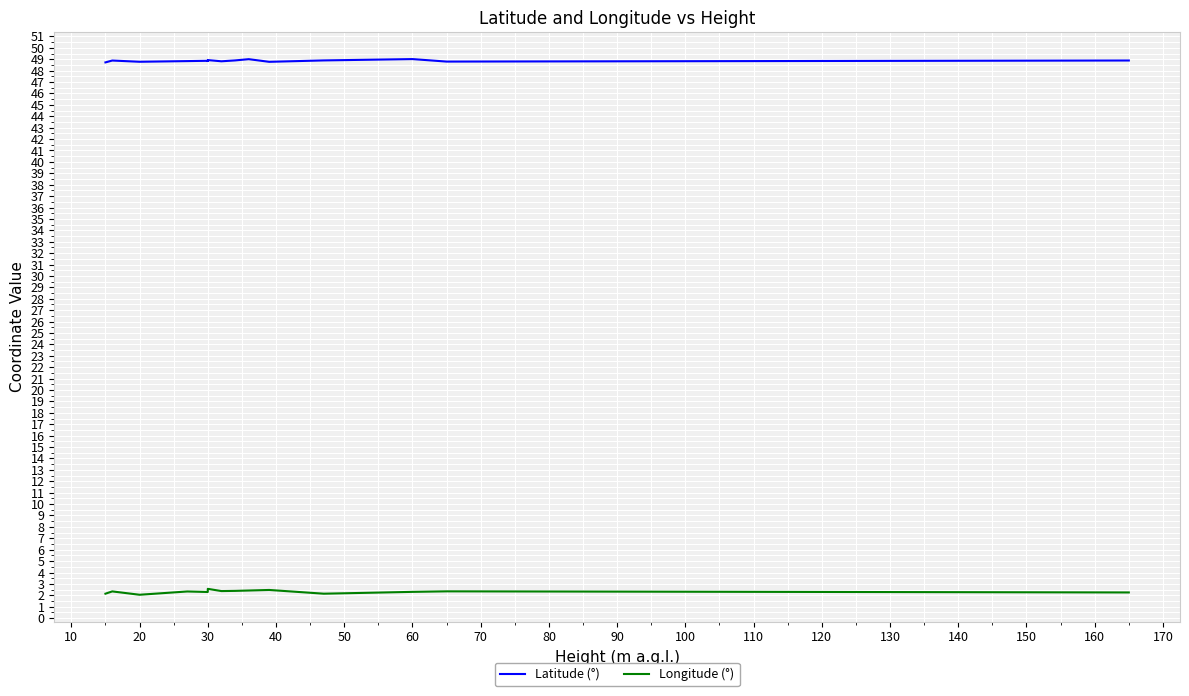

Between 110 and 130, which is larger?

110